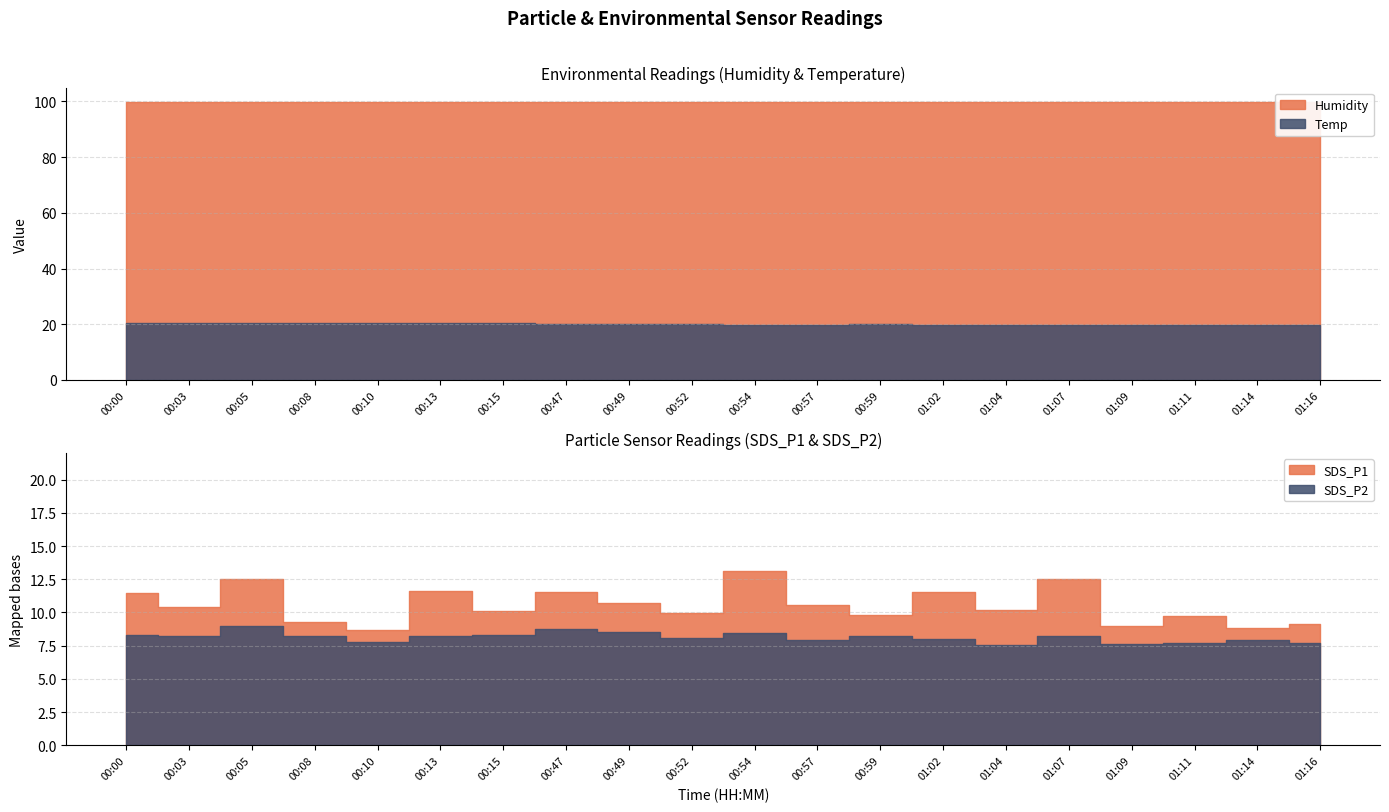

At which category is the sum across all series the highest?

00:05